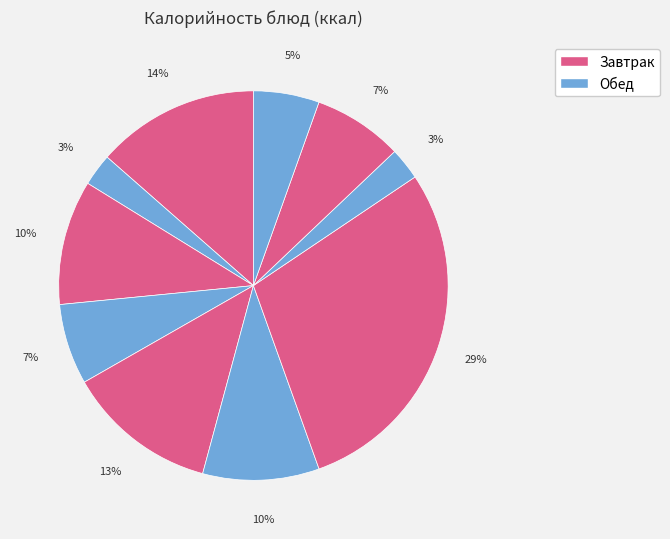

Does any single category account for the majority?

No